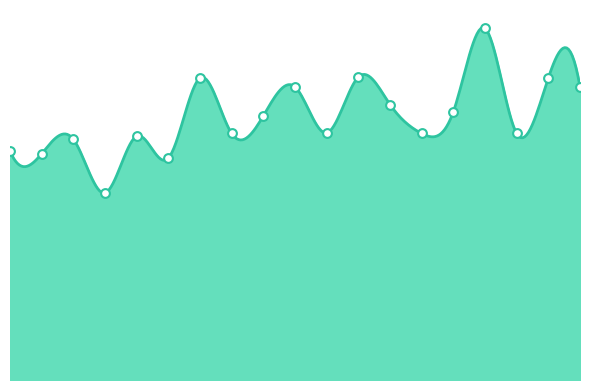

Which has a higher value, 01:43 or 04:03?

01:43